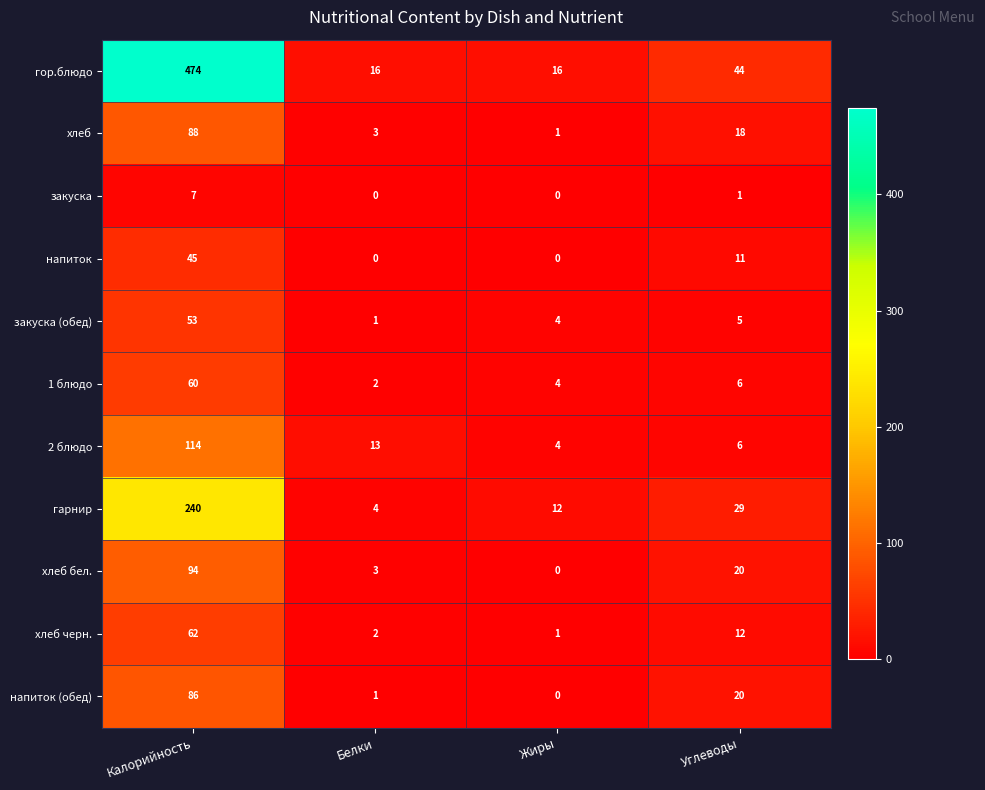

What is the total value across all series at Углеводы?

172